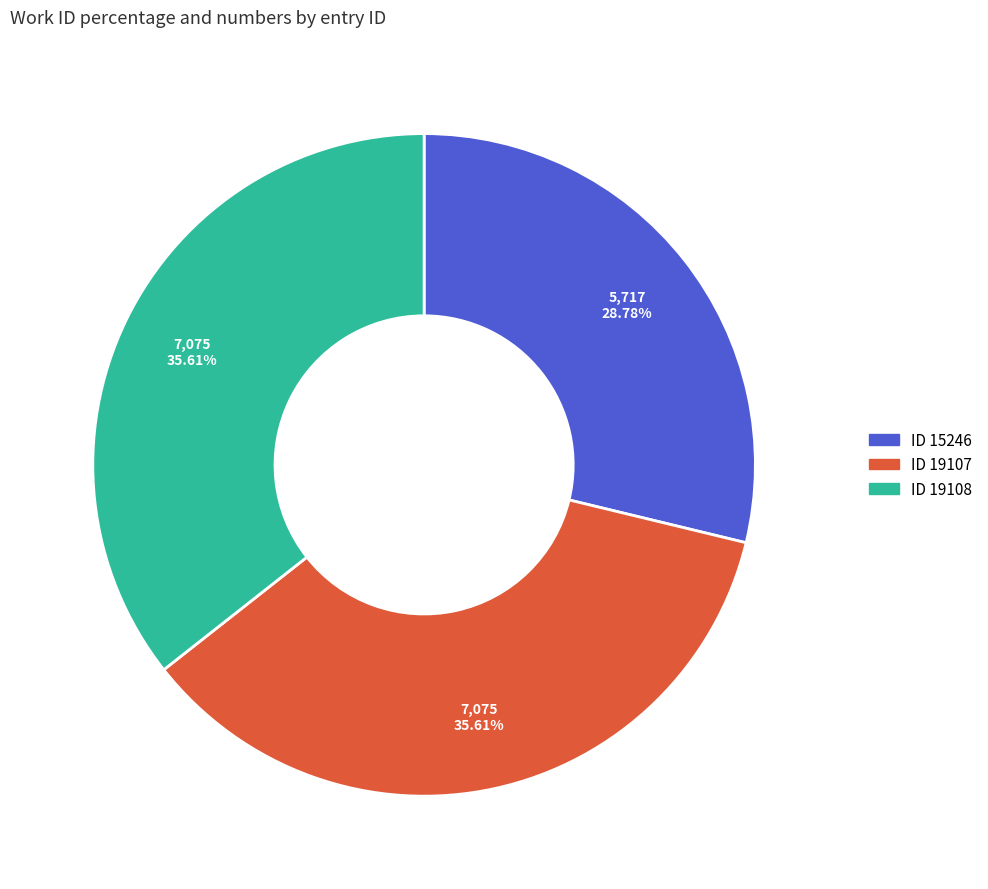

Is there any slice that represents more than half of the pie?

No